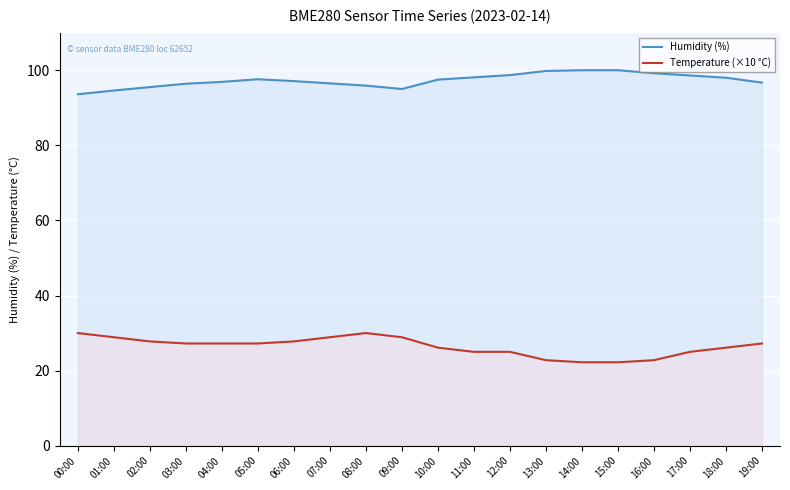

At which label is Temperature (×10 °C) closest to 26?

10:00